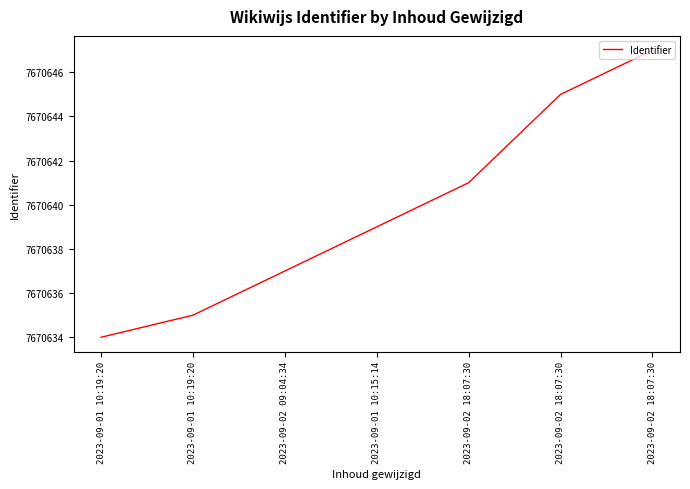

Reading left to right, extract all data points from this chart.

7670634	7670635	7670637	7670639	7670641	7670645	7670647